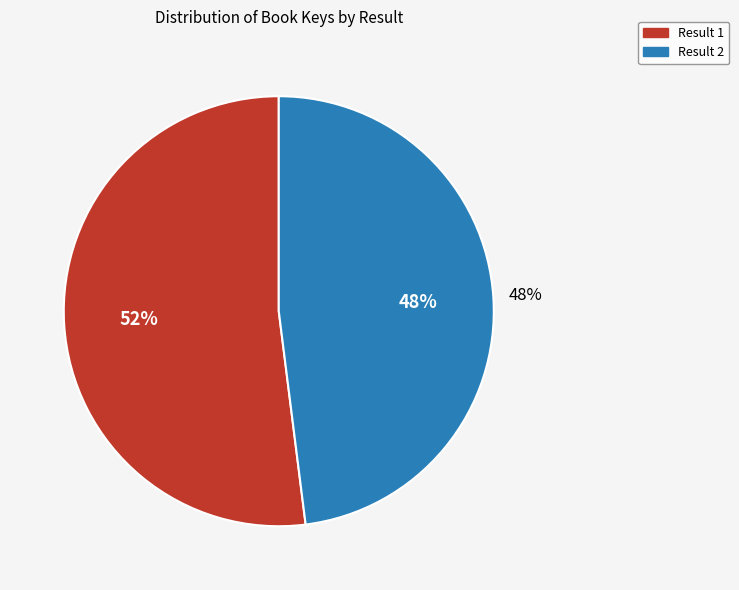

Which slice is the largest?

1